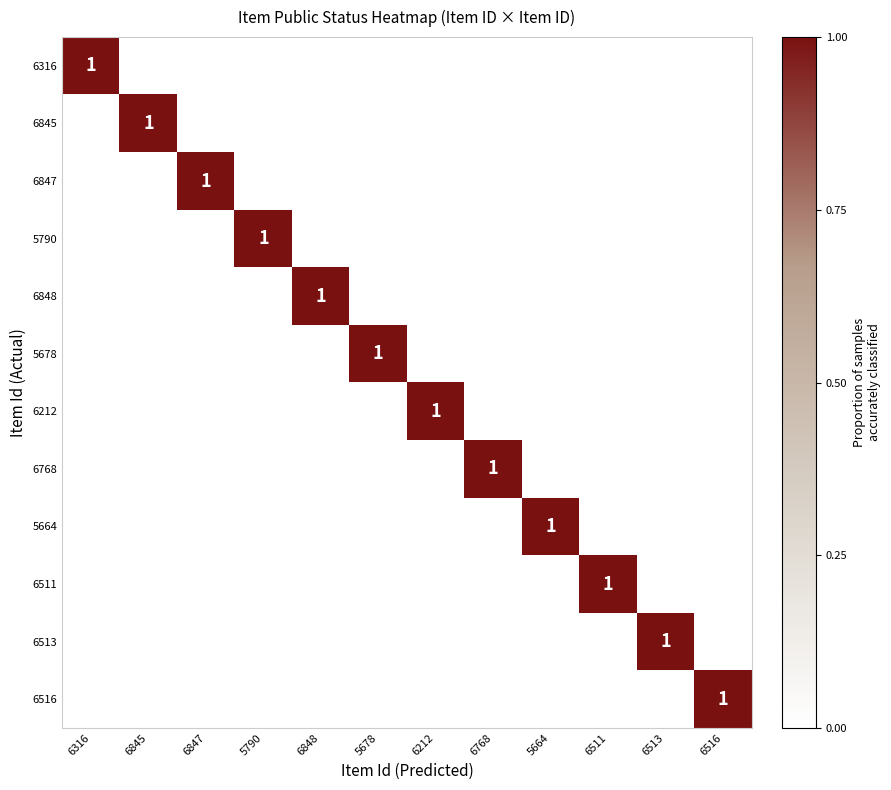

Count the 5678 values in the range 0 to 1.

12